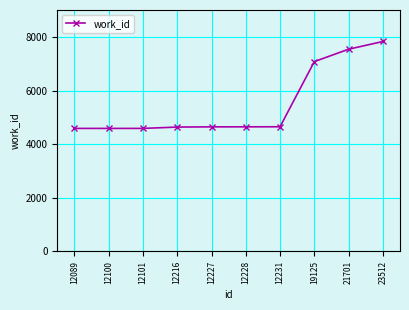

What is the average value?

5480